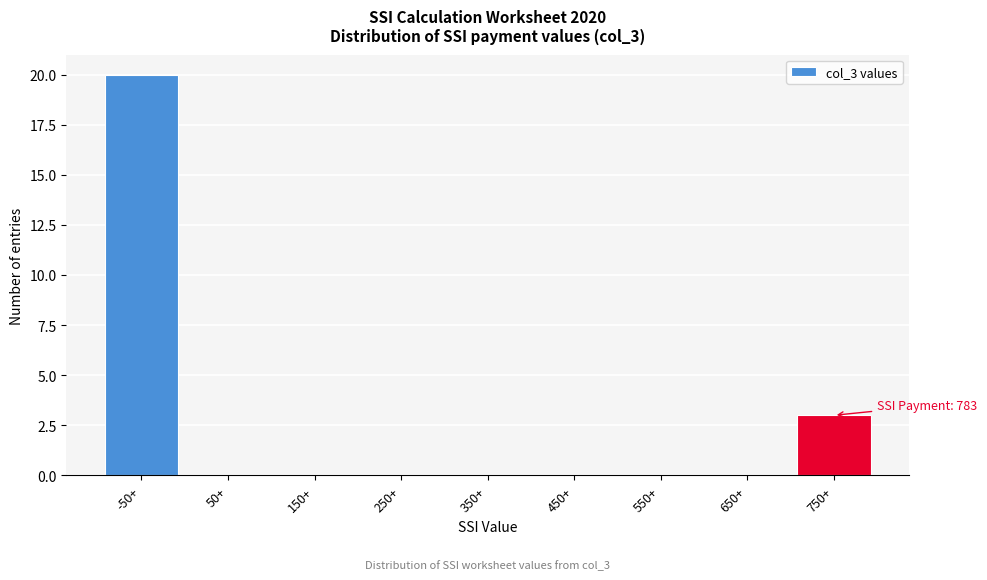

Reading right to left, list all the values displayed in this chart.

750+=3	650+=0	550+=0	450+=0	350+=0	250+=0	150+=0	50+=0	-50+=20